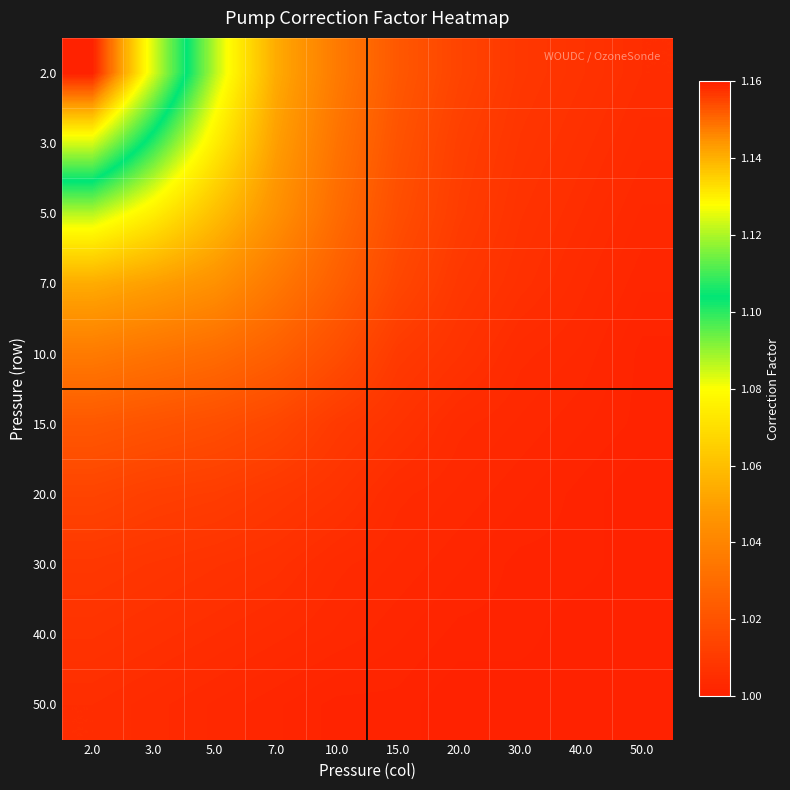

At which category does the chart reach its minimum across all series?

50.0